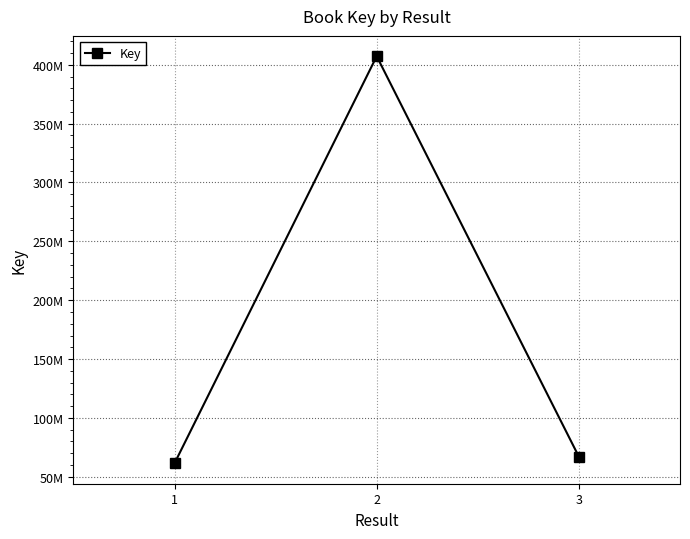

Rank the categories by value from lowest to highest.

1, 3, 2